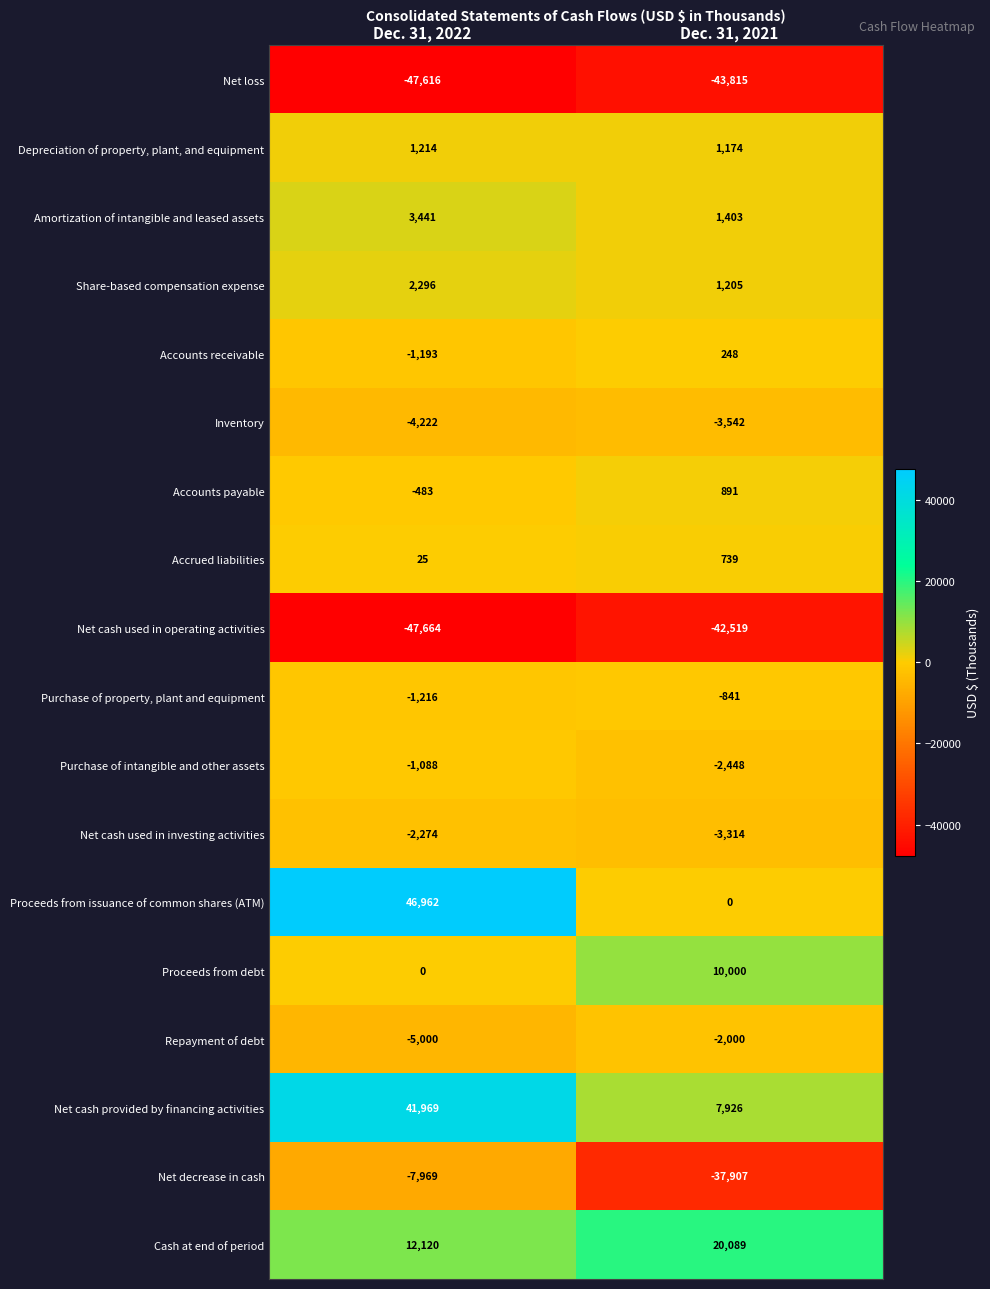

The Share-based compensation expense series shows 748 at Dec. 31, 2021. True or false?

False